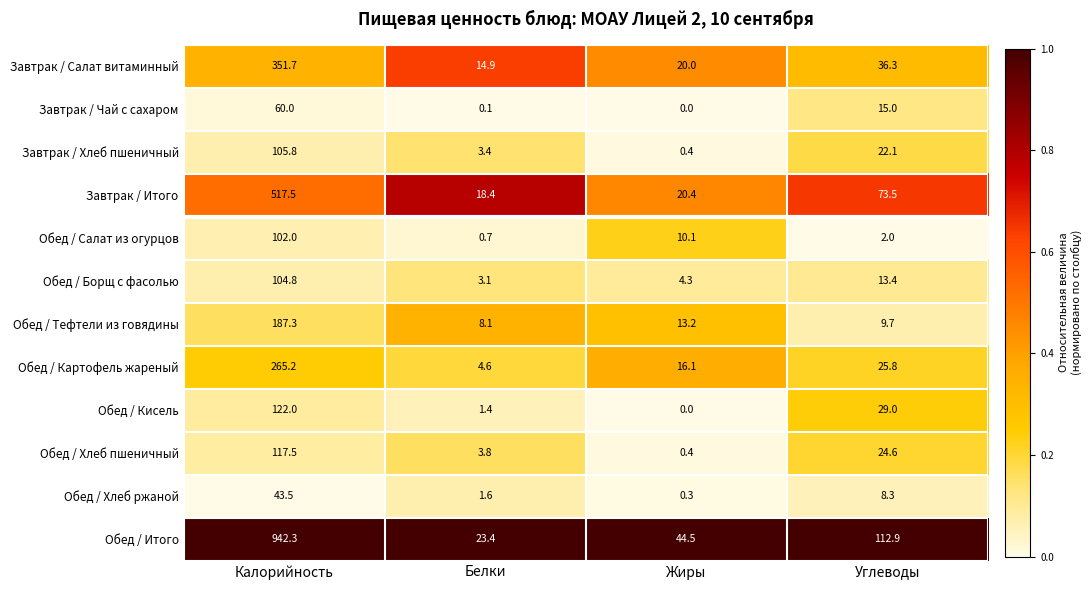

What is the approximate value of Обед / Итого at Белки?

23.4